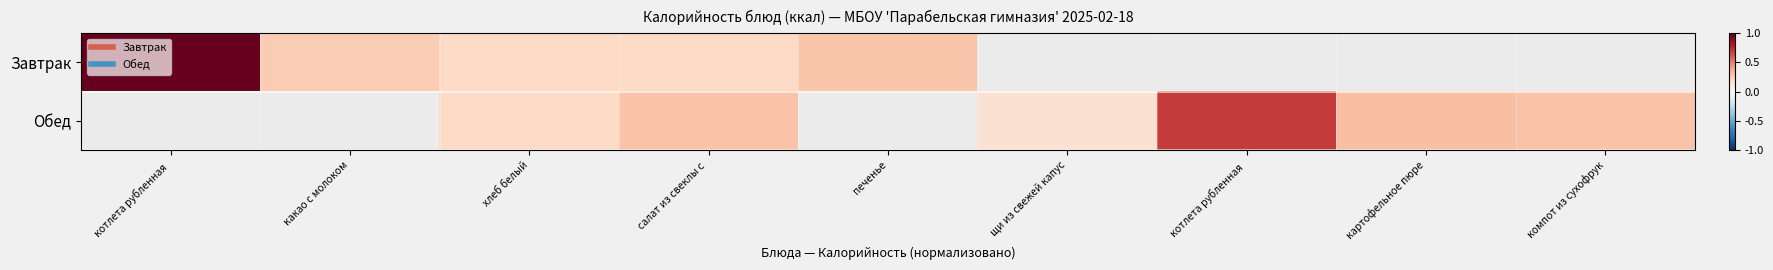

Is the value of Завтрак at компот из сухофрук greater than the value of Обед at компот из сухофрук?

No